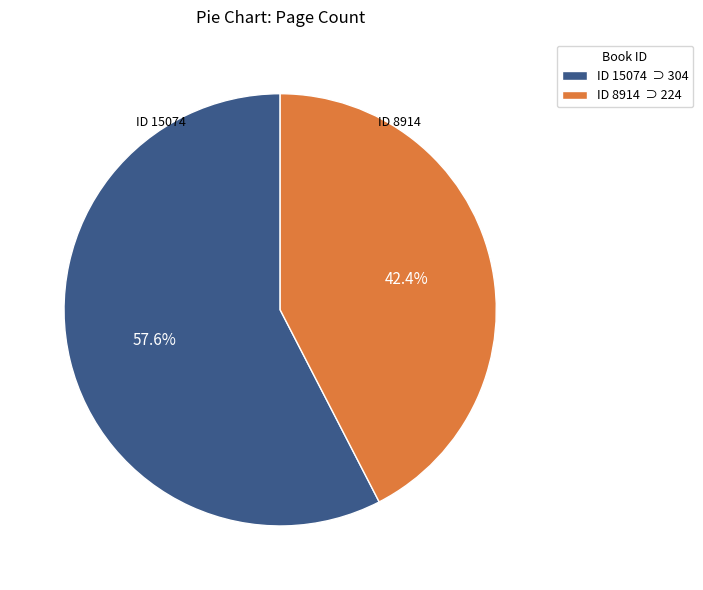

Count the number of slices in the pie.

2